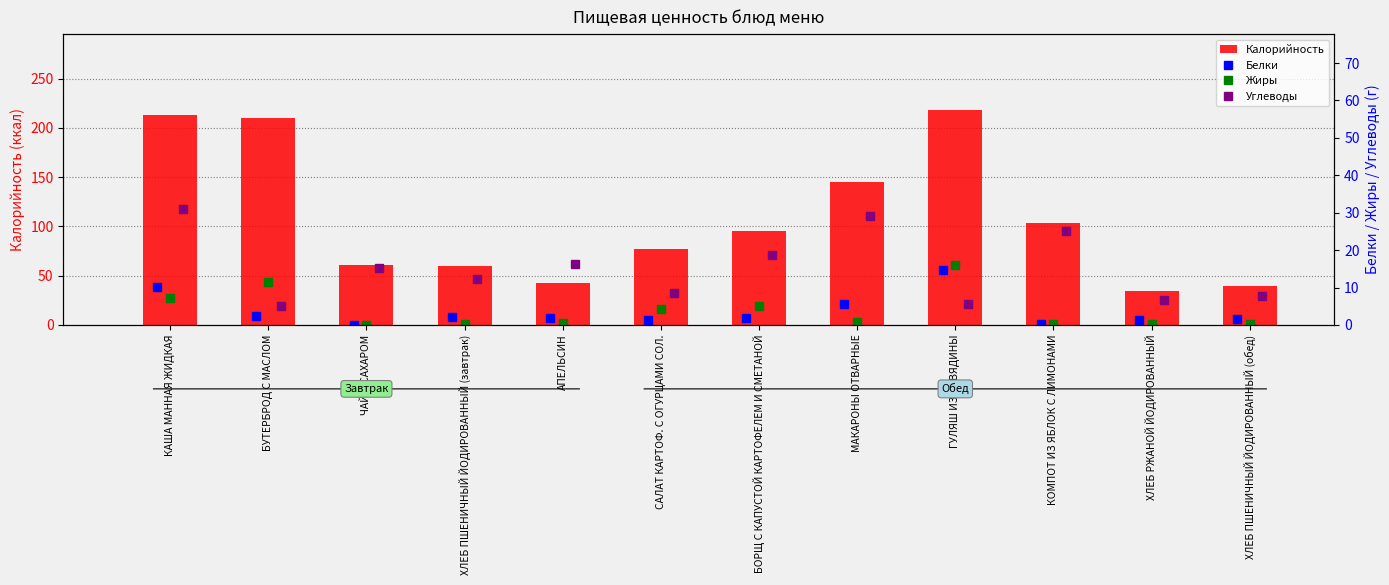

Where is Калорийность nearest to the value 126?

МАКАРОНЫ ОТВАРНЫЕ